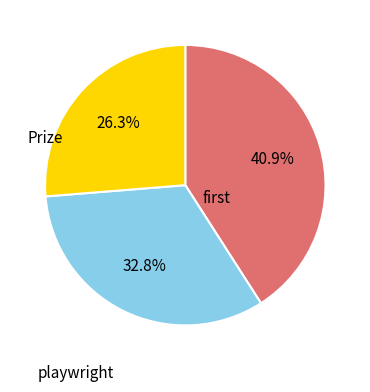

Is there any slice that represents more than half of the pie?

No